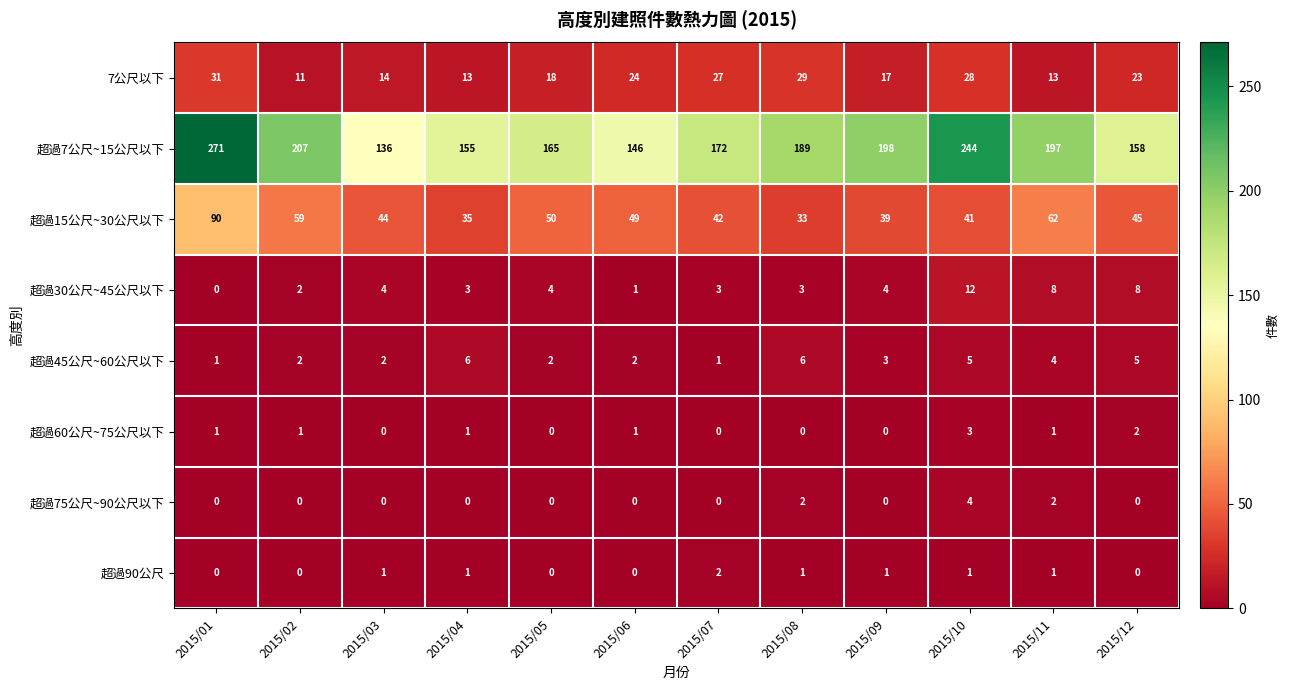

How many data points does each series have?

12